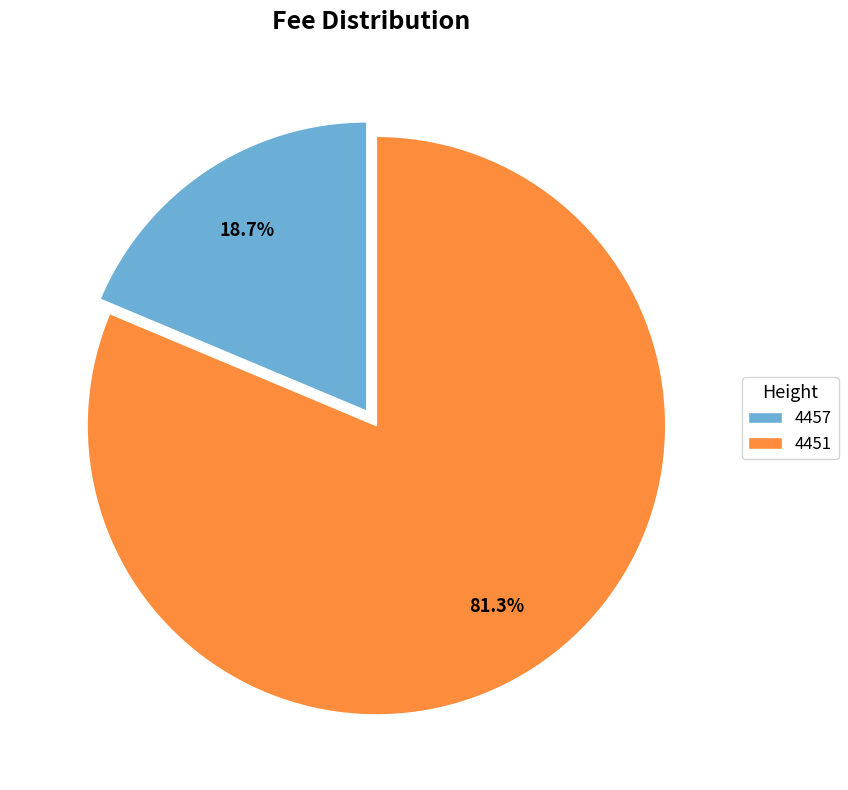

What portion of the pie excludes 4457?

81.3%